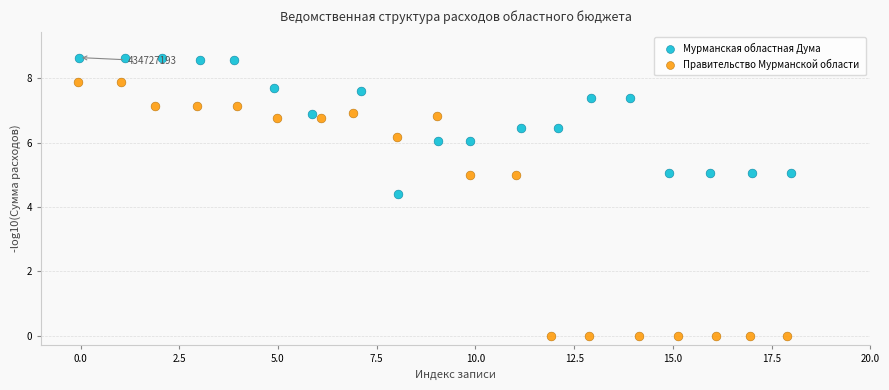

Which series contains the lowest Y value?

Правительство Мурманской области